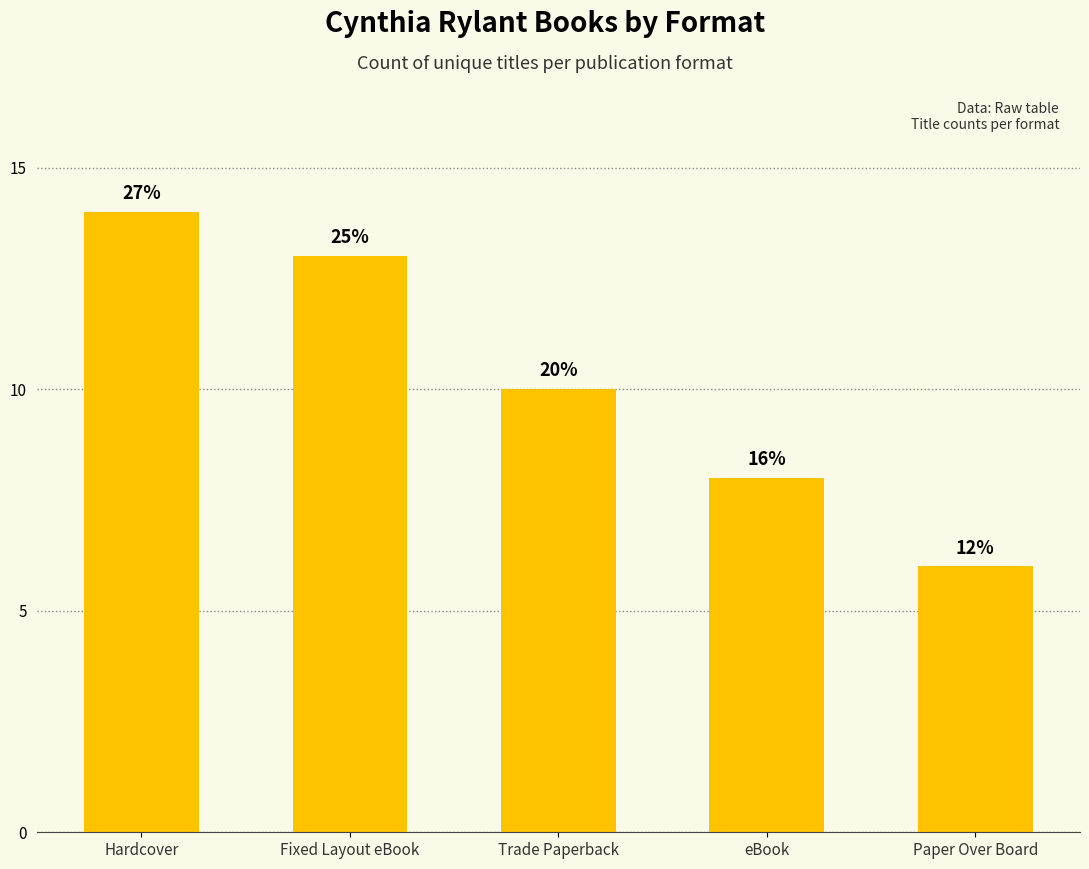

What is the label of the 2nd bar from the left?

Fixed Layout eBook